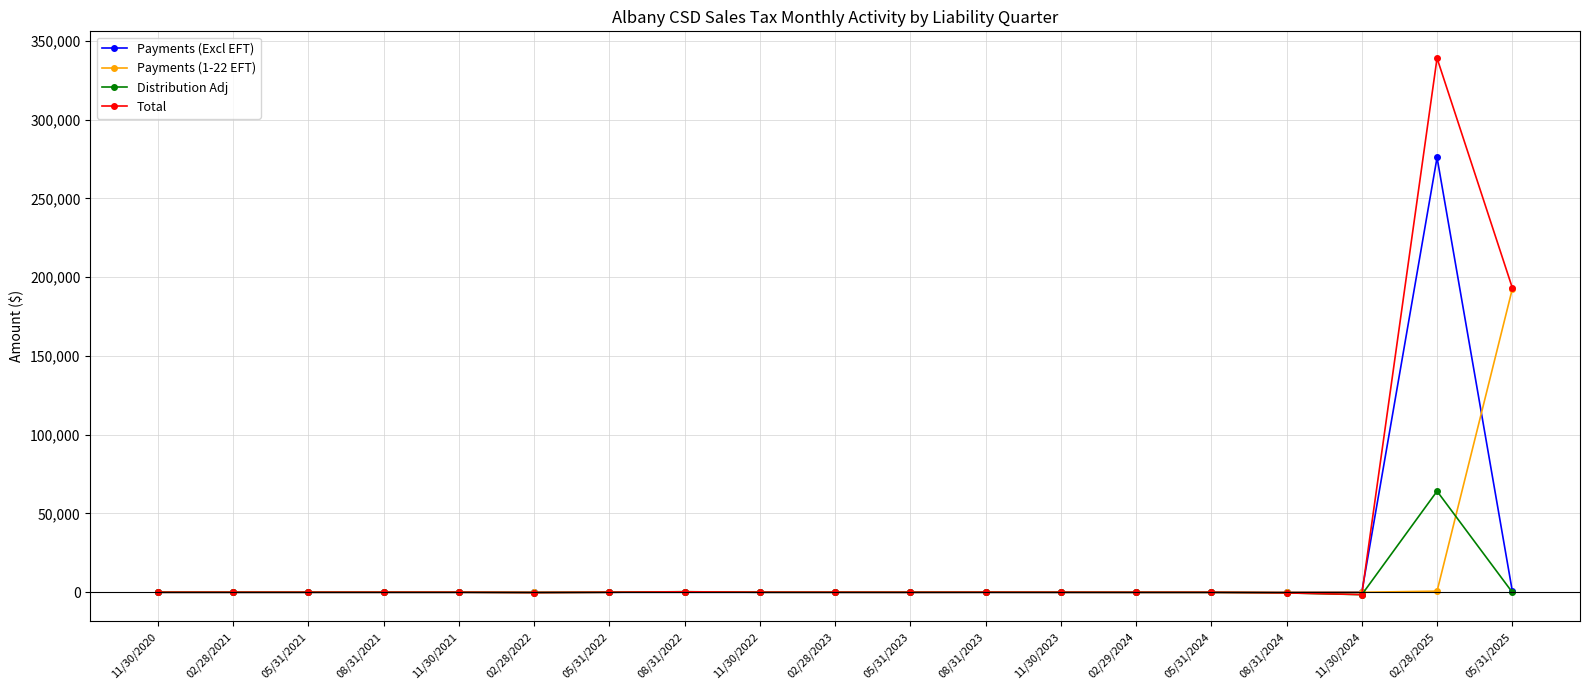

What is the label of the 1st point from the left?

11/30/2020